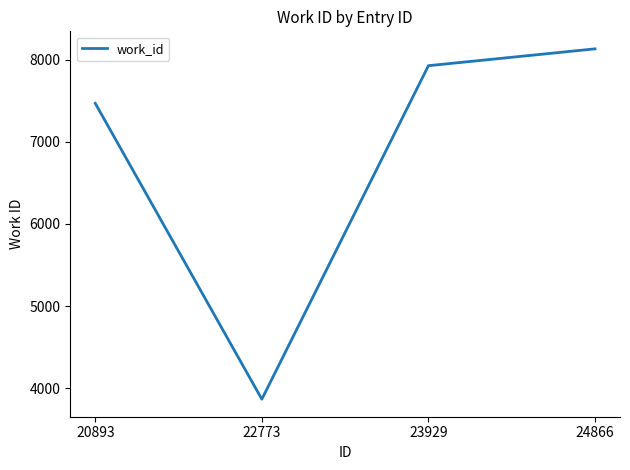

What is the change in value from 20893 to 23929?

+458